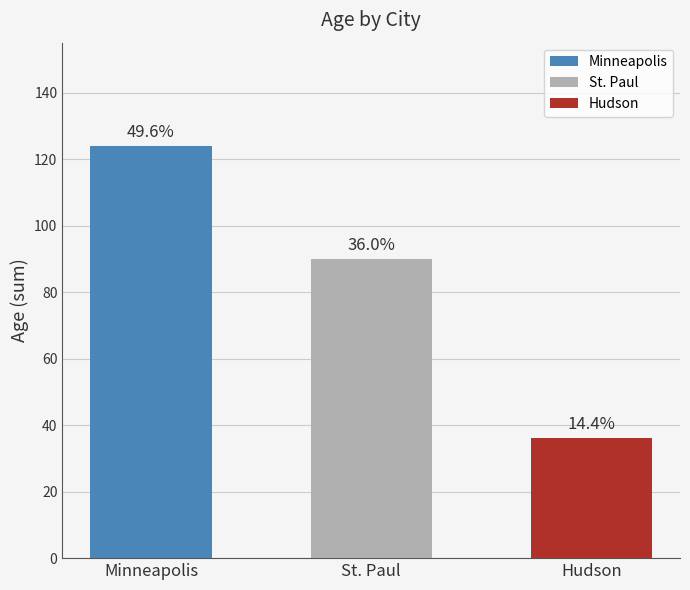

How many data points does each series have?

3